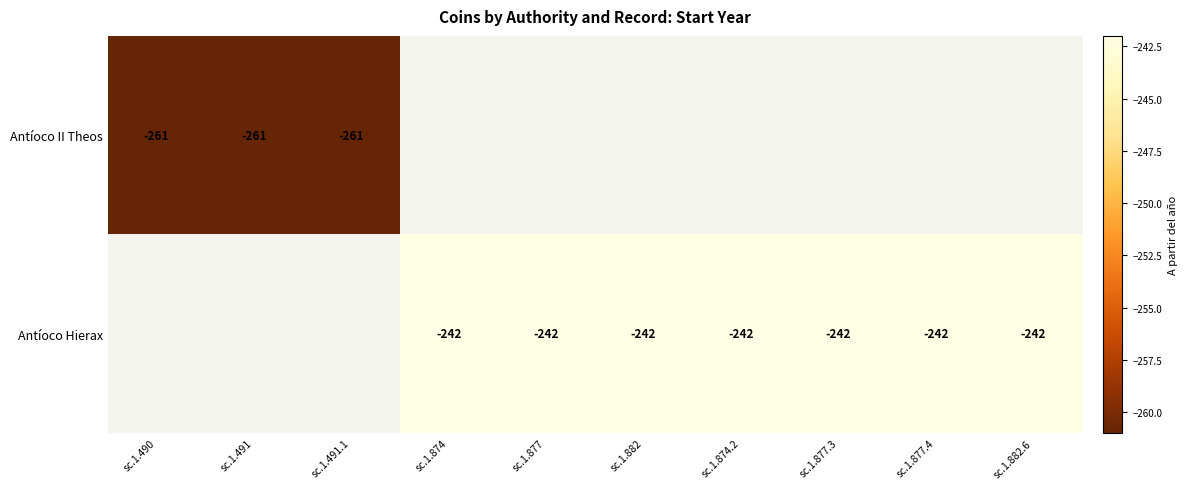

The value of Antíoco Hierax at sc.1.882 is -100.0. True or false?

False